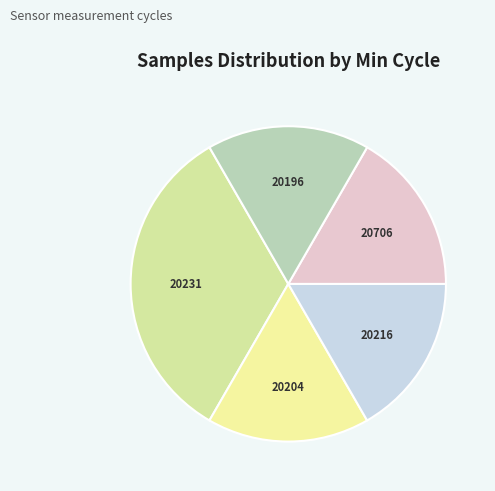

Do 20204 and 20706 together represent more than half of the pie?

No